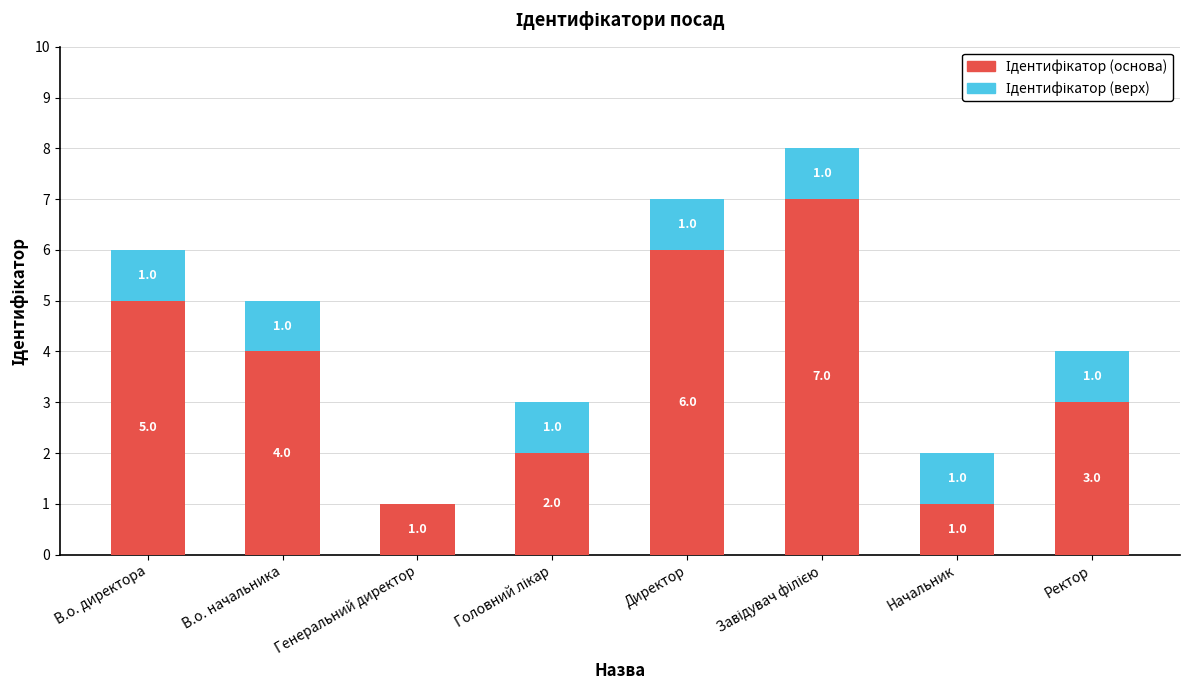

Does the chart contain stacked bars?

Yes